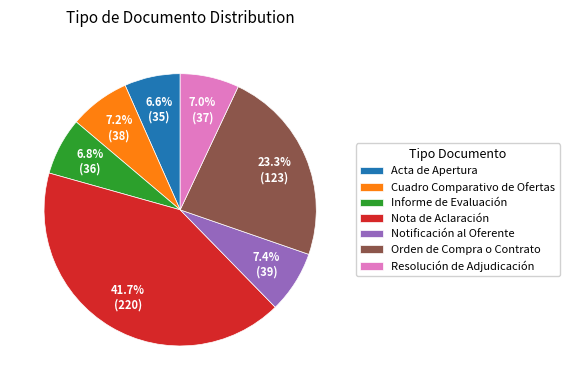

What percentage is the Cuadro Comparativo de Ofertas slice, to the nearest percent?

7%